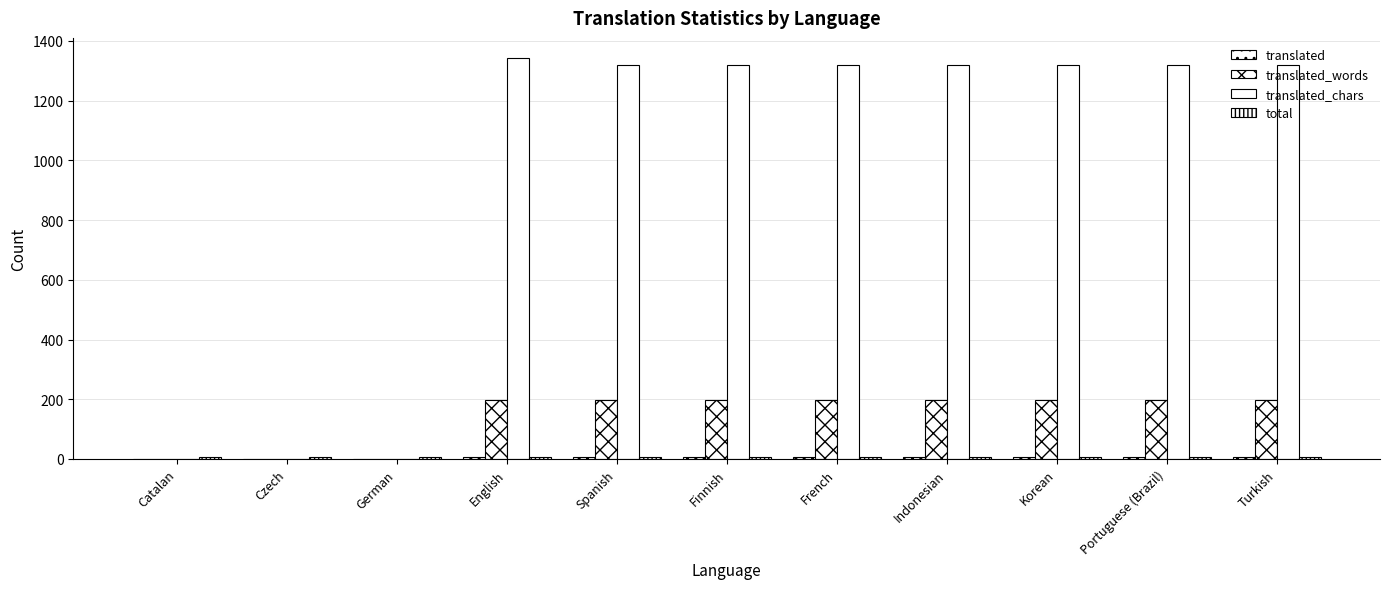

What is the difference between the highest and lowest values at Indonesian?

1315